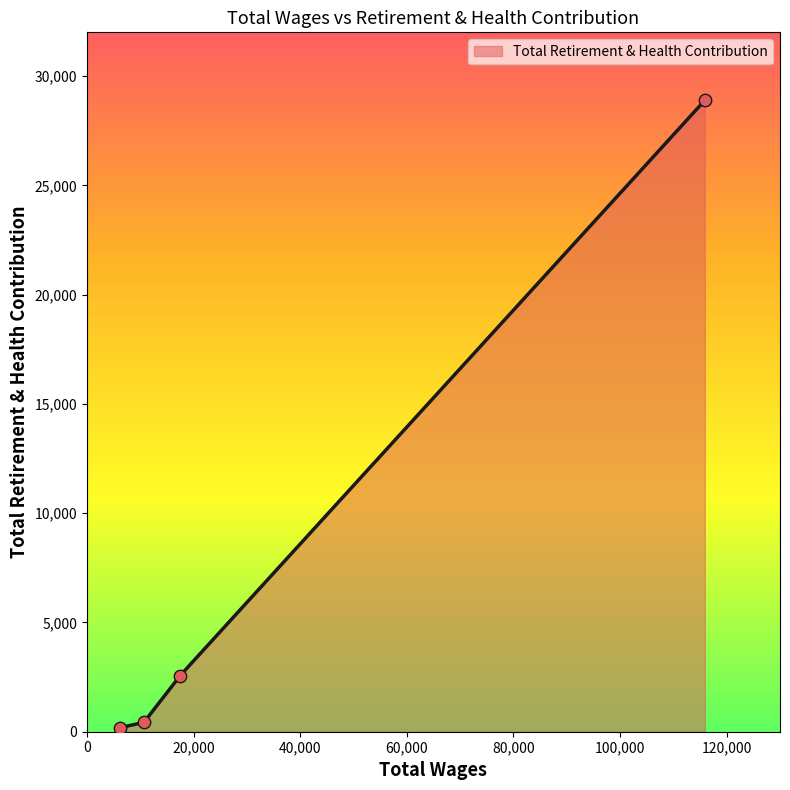

What is the change in value from 115893.0 to 6186.0?

-28701